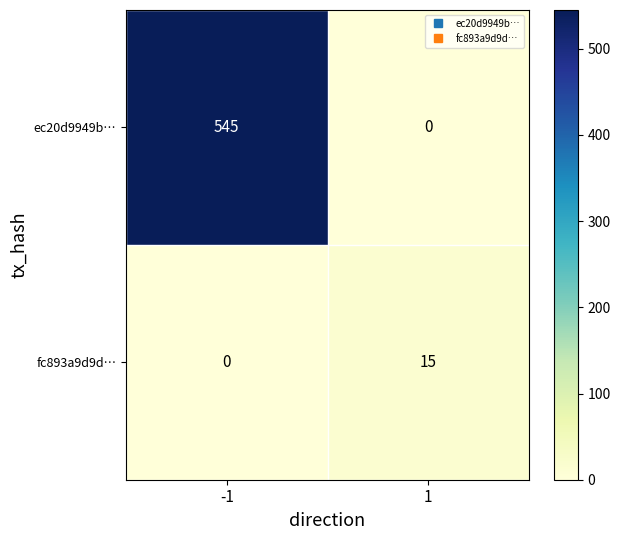

List the series in order of their overall mean, lowest first.

fc893a9d9d…, ec20d9949b…